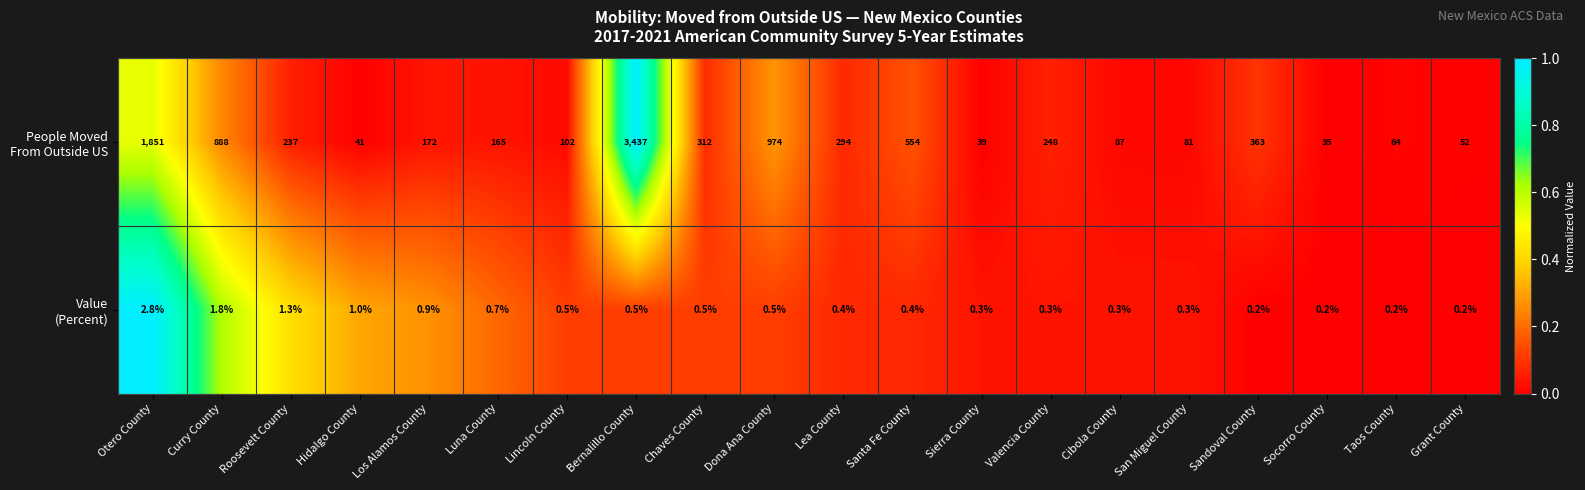

What is the spread (max minus min) of values at Santa Fe County?

553.6